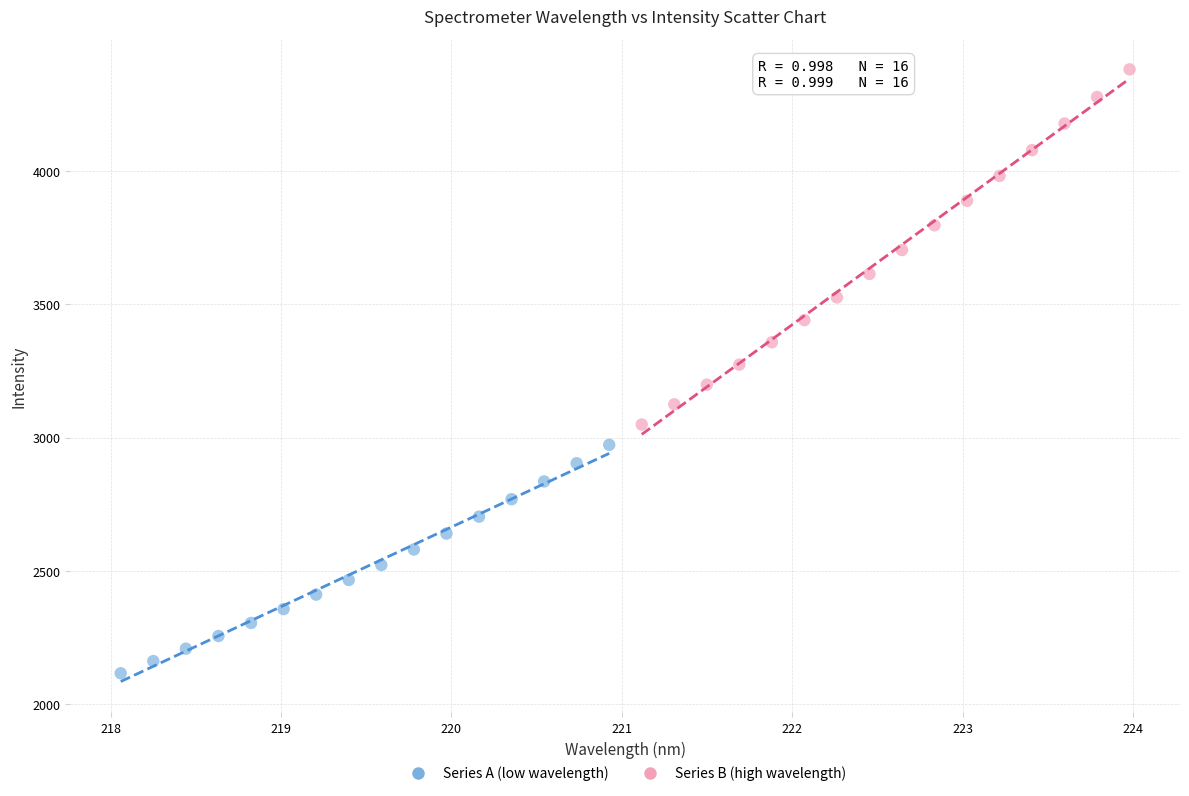

Which series has the widest spread of Y values?

Series B (high wavelength)